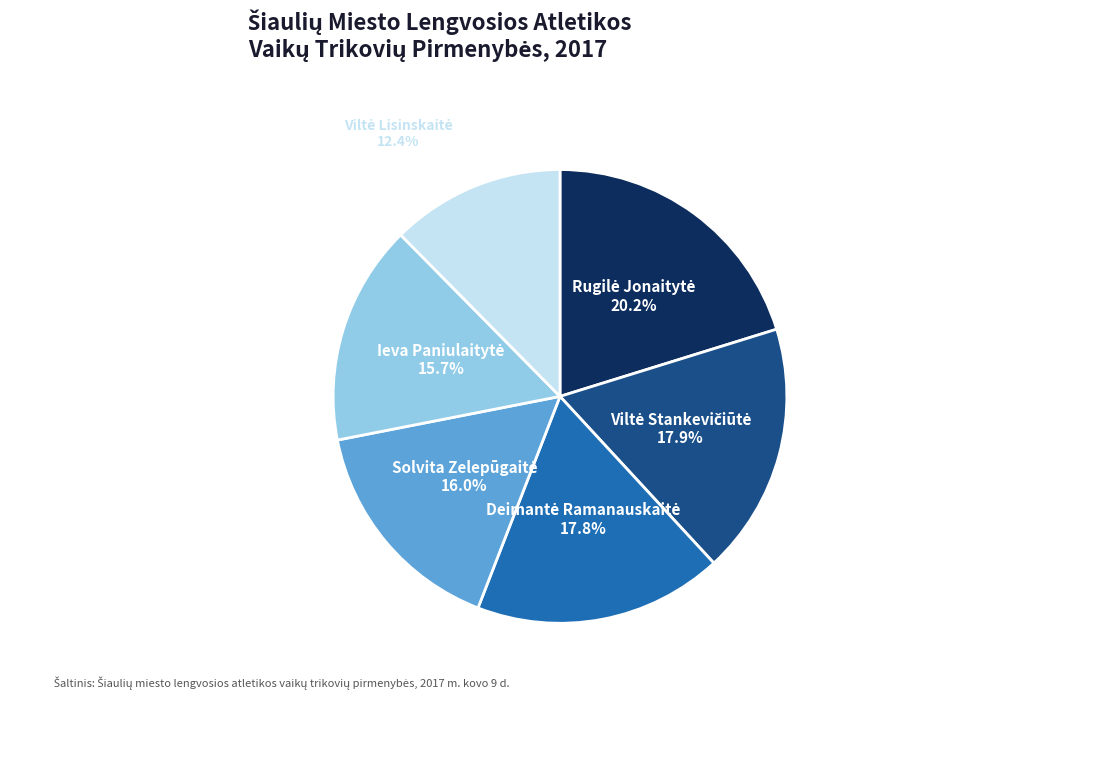

Is there any slice that represents more than half of the pie?

No